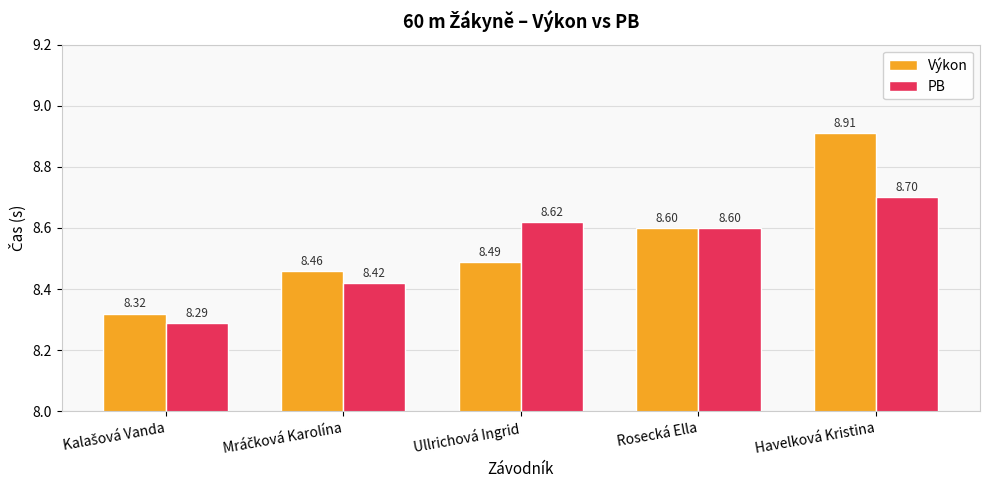

Rank the series by their maximum value, from lowest to highest.

PB, Výkon